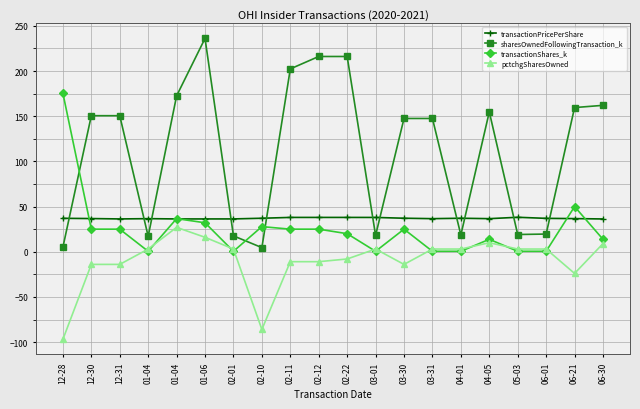

What are all the series names shown in the legend?

transactionPricePerShare, sharesOwnedFollowingTransaction_k, transactionShares_k, pctchgSharesOwned